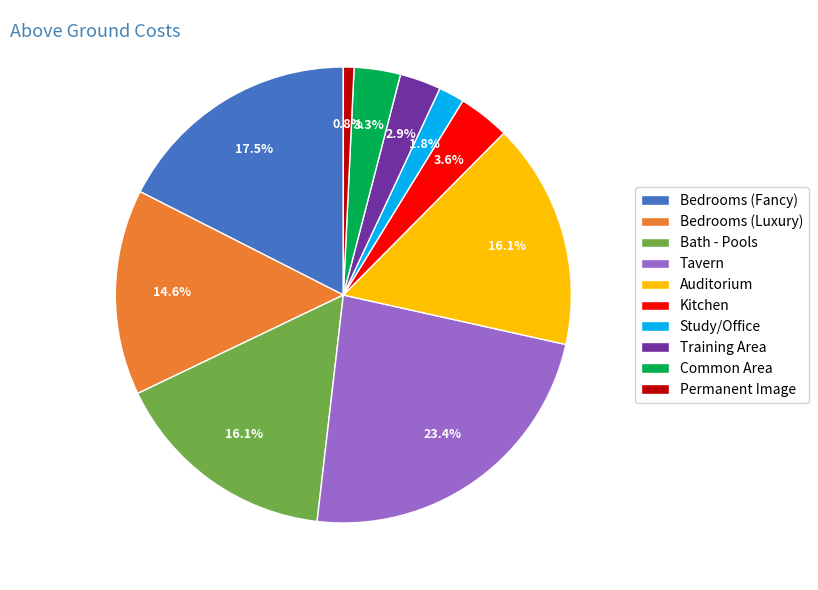

What is the smallest slice in the pie chart?

Permanent Image